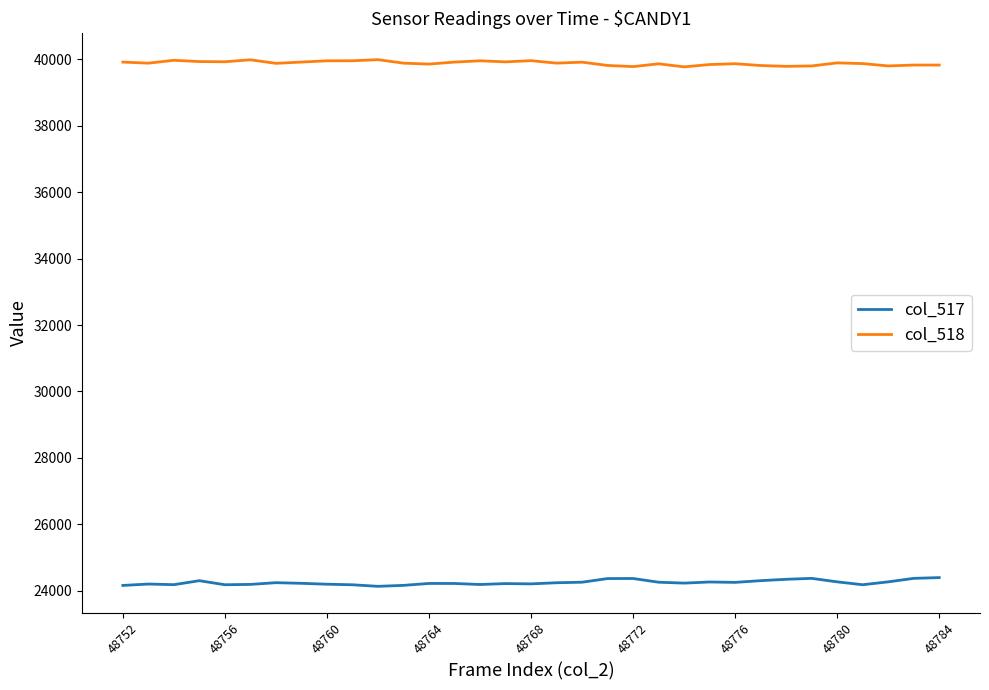

Which series has the largest total across all categories?

col_518